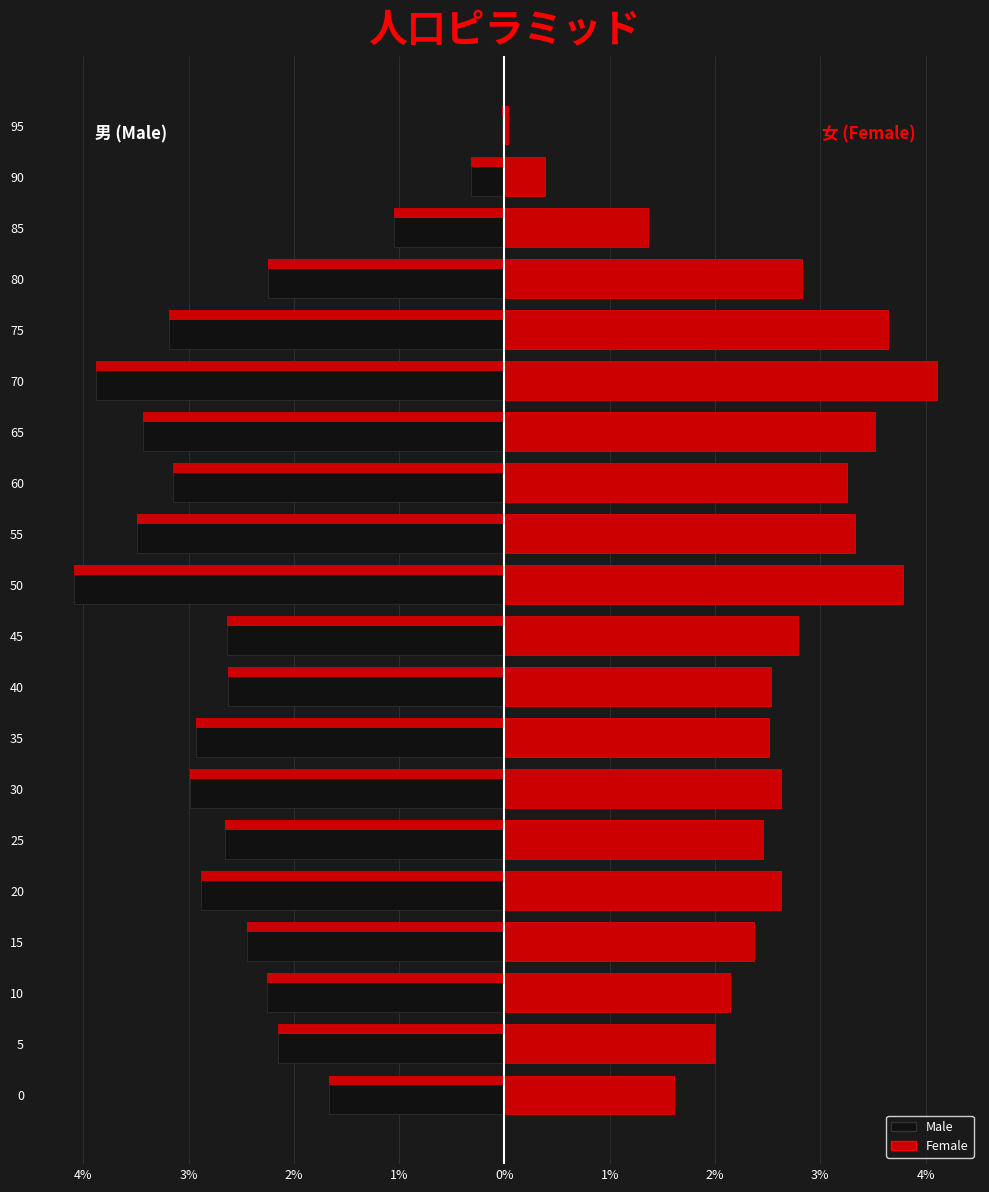

Rank the series by their average value, from lowest to highest.

Male, Female